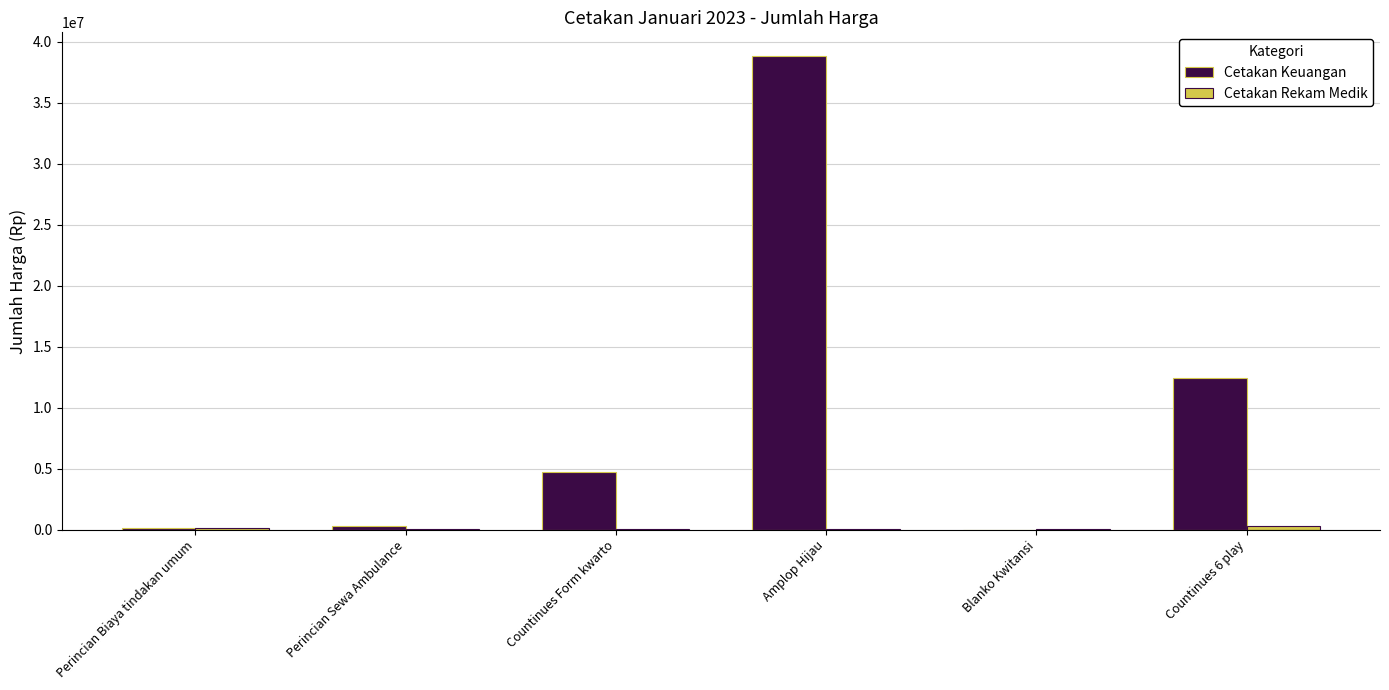

Which series changed the most between Perincian Sewa Ambulance and Amplop Hijau?

Cetakan Keuangan